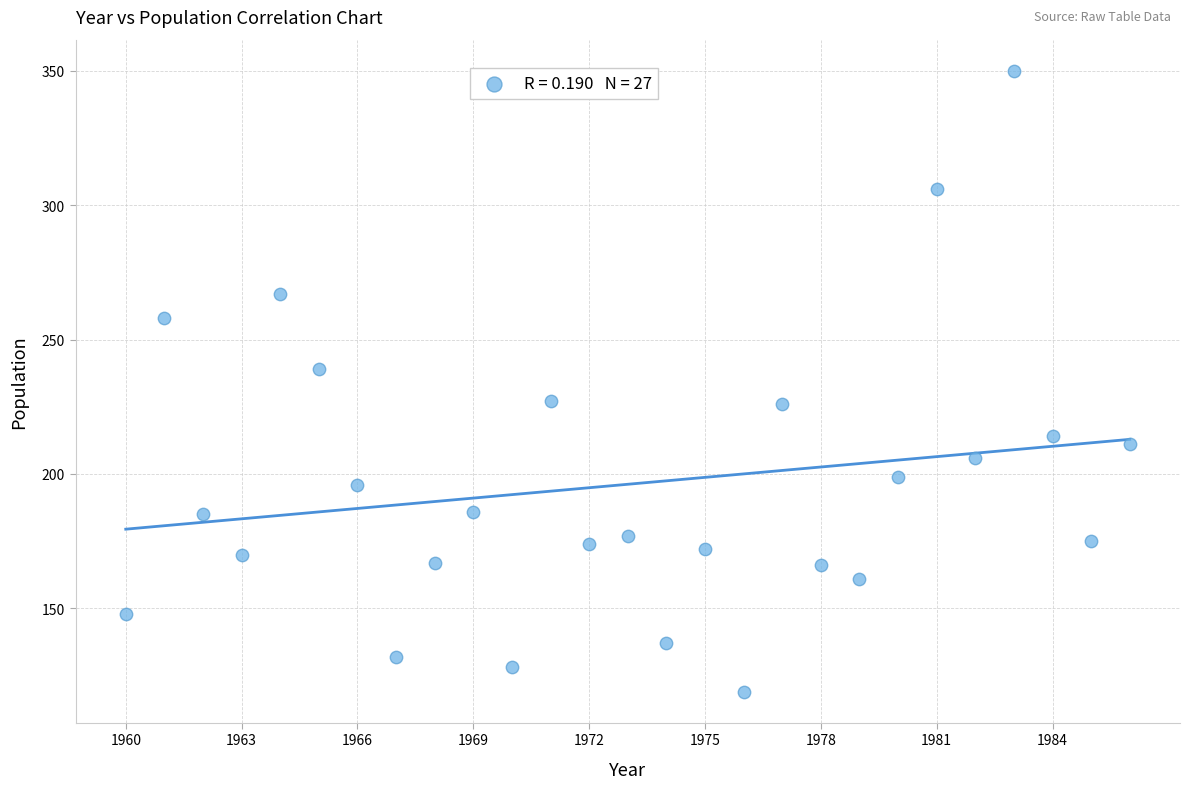

What is the range of X values (max minus min)?

26